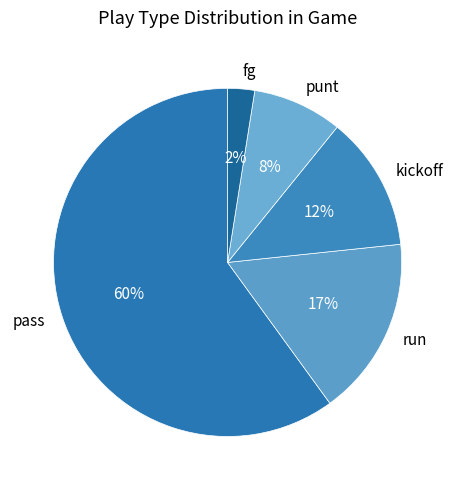

Rank the categories by value from highest to lowest.

pass, run, kickoff, punt, fg